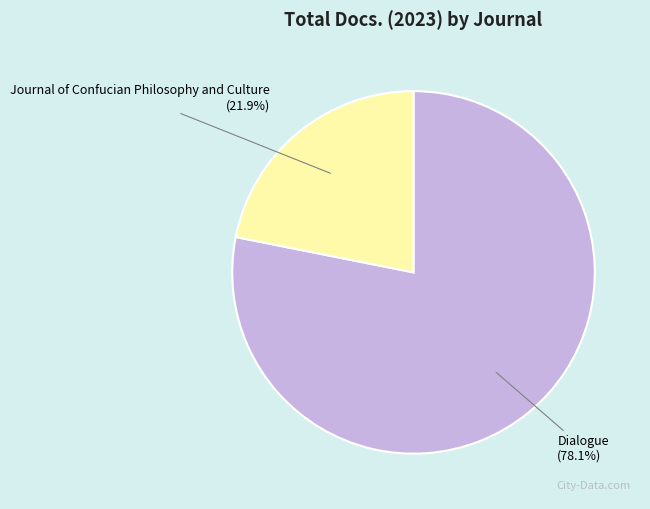

Which slice is the smallest?

Journal of Confucian Philosophy and Culture